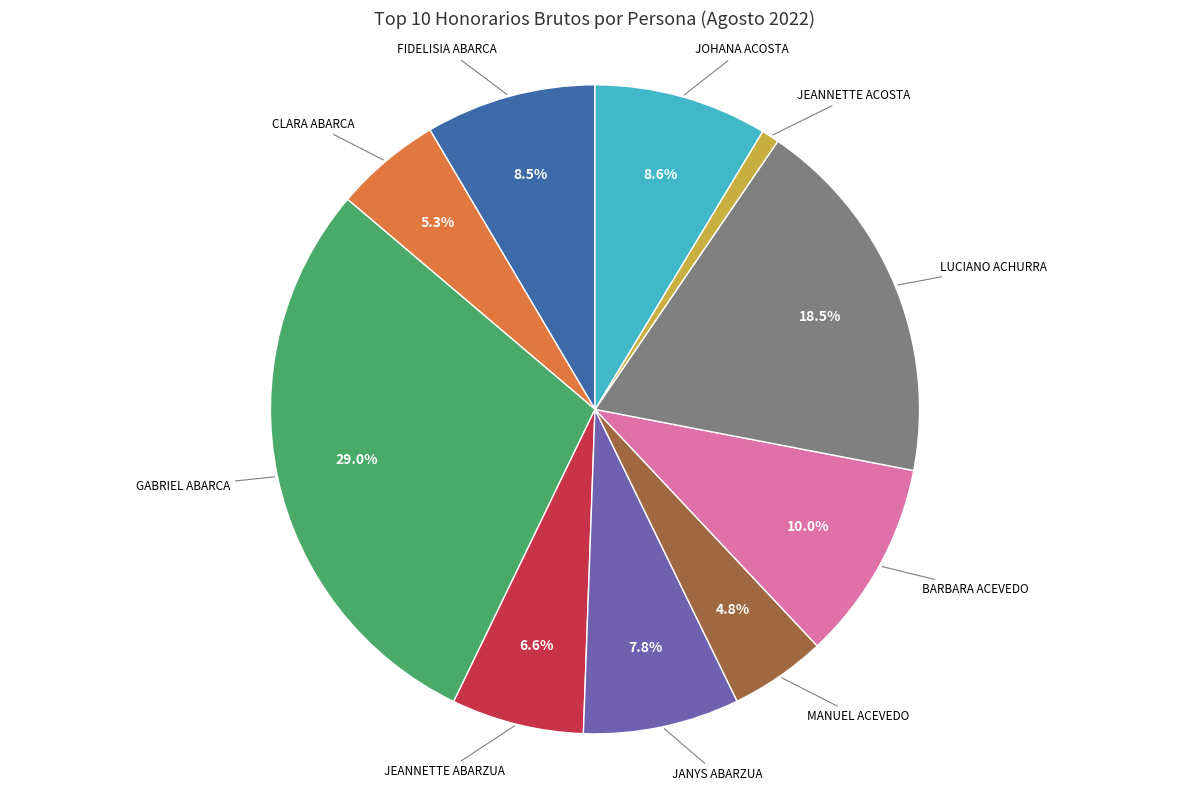

Combined, what portion of the pie is FIDELISIA ABARCA and CLARA ABARCA?

13.8%